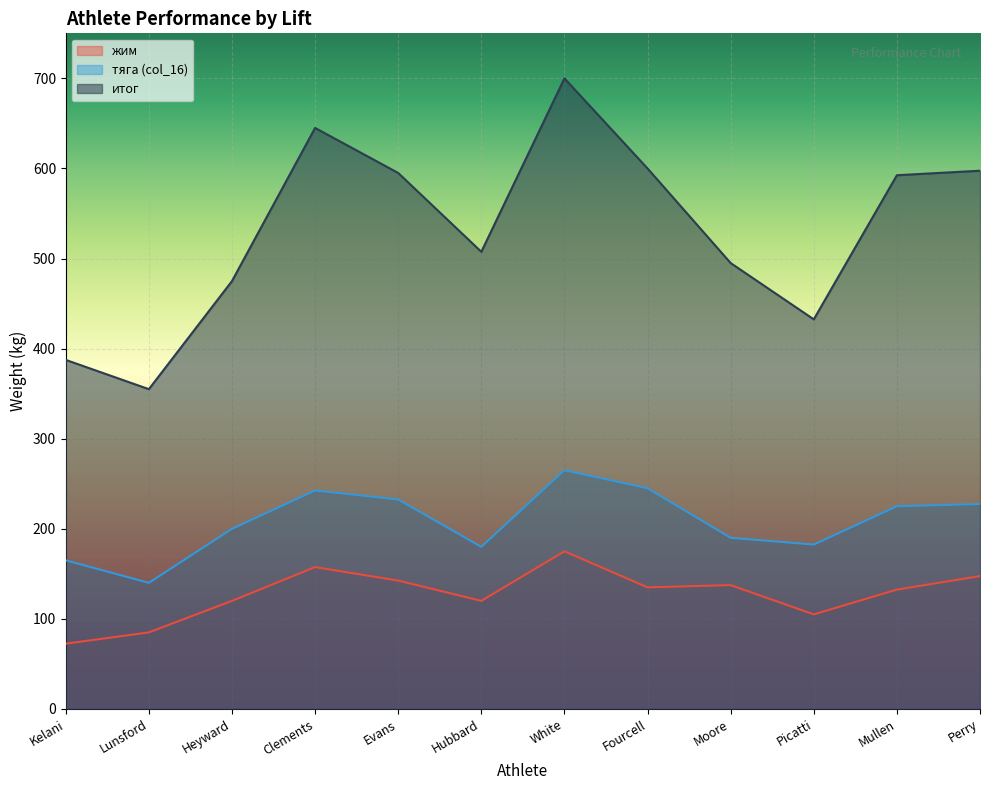

What are all the series names shown in the legend?

жим, тяга (col_16), итог